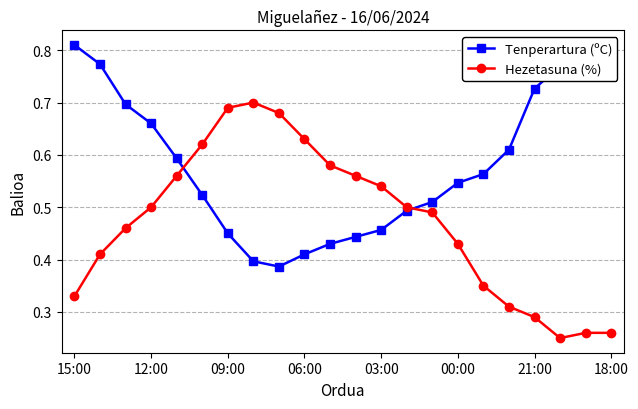

True or false: Tenperartura (ºC) has more than 1 points higher than both neighbors.

False